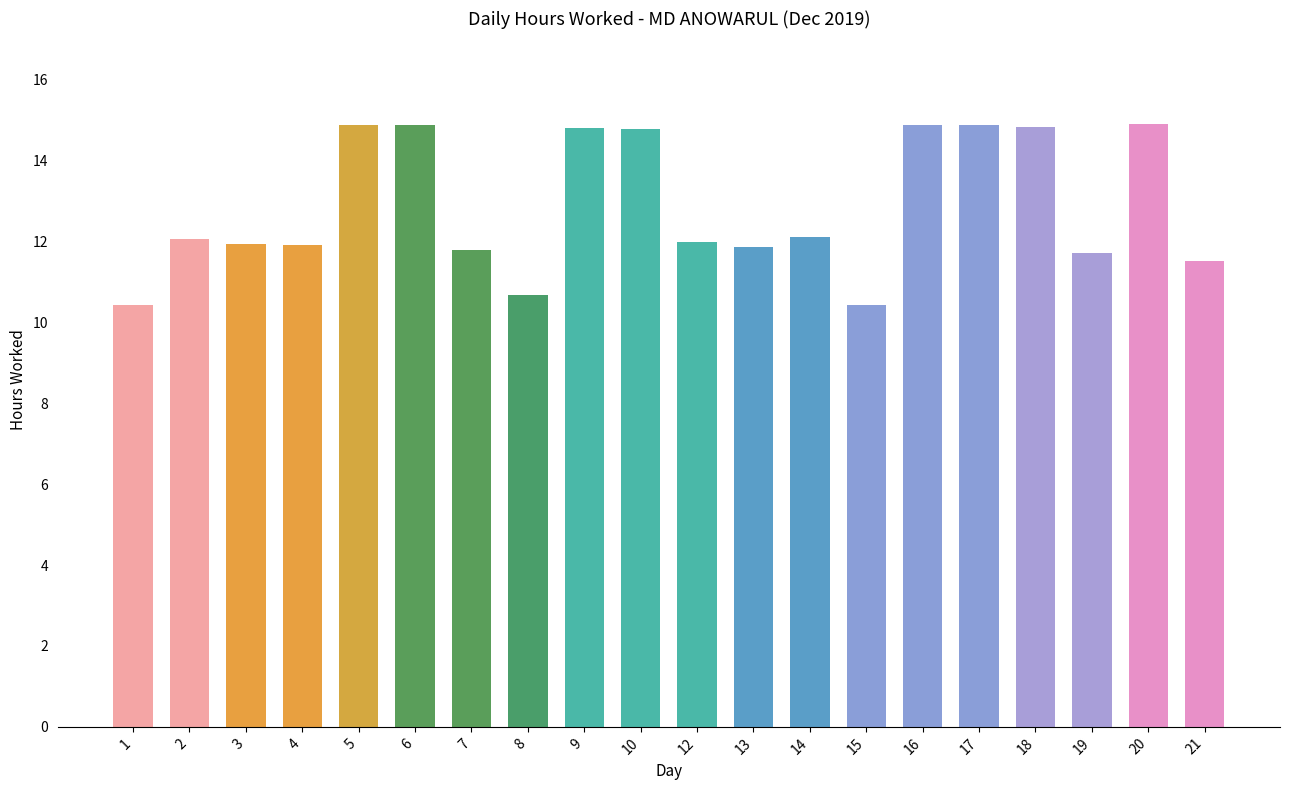

Read the value at 9.

14.8